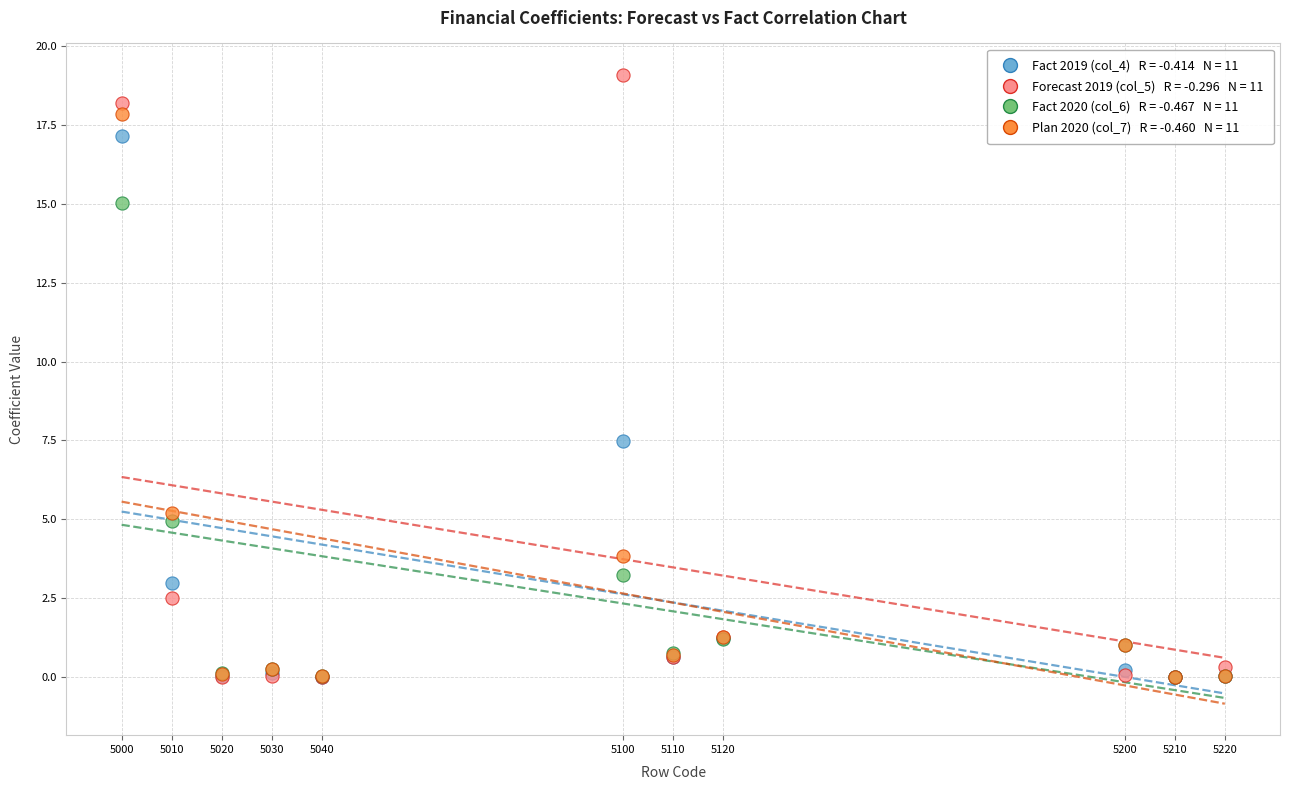

Across all series, what Y value is closest to 9?

7.5